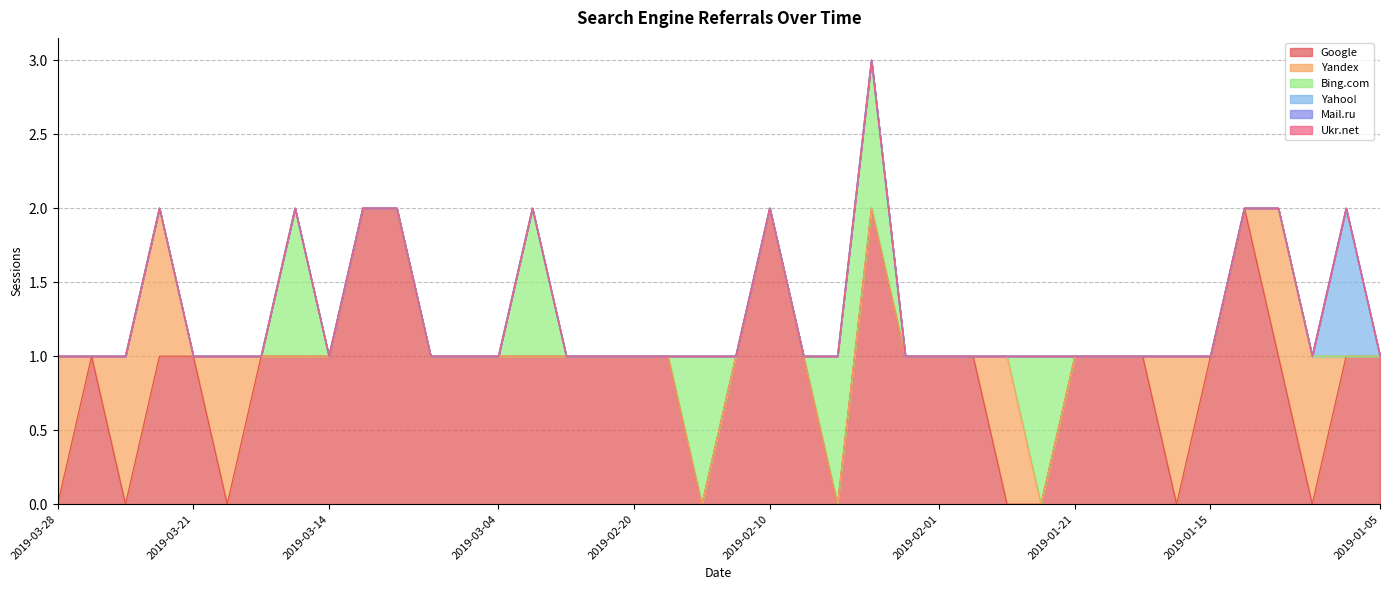

At which label is Bing.com closest to 0?

2019-03-28